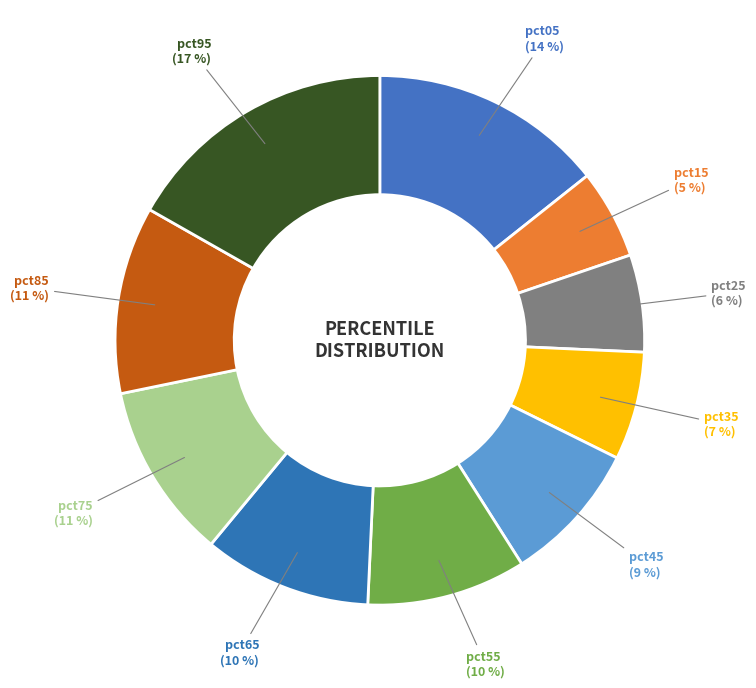

Is there a majority slice in this chart?

No